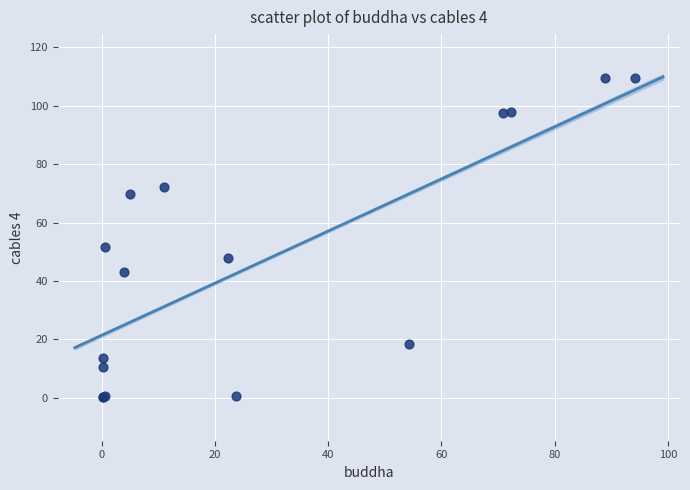

What Y value in the scatter plot is closest to 54?

51.5